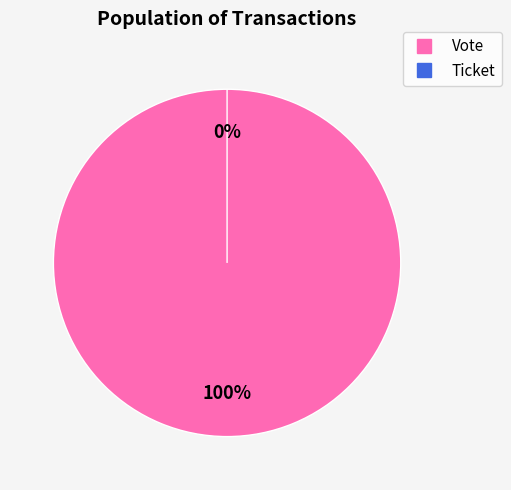

Does any single category account for the majority?

Yes